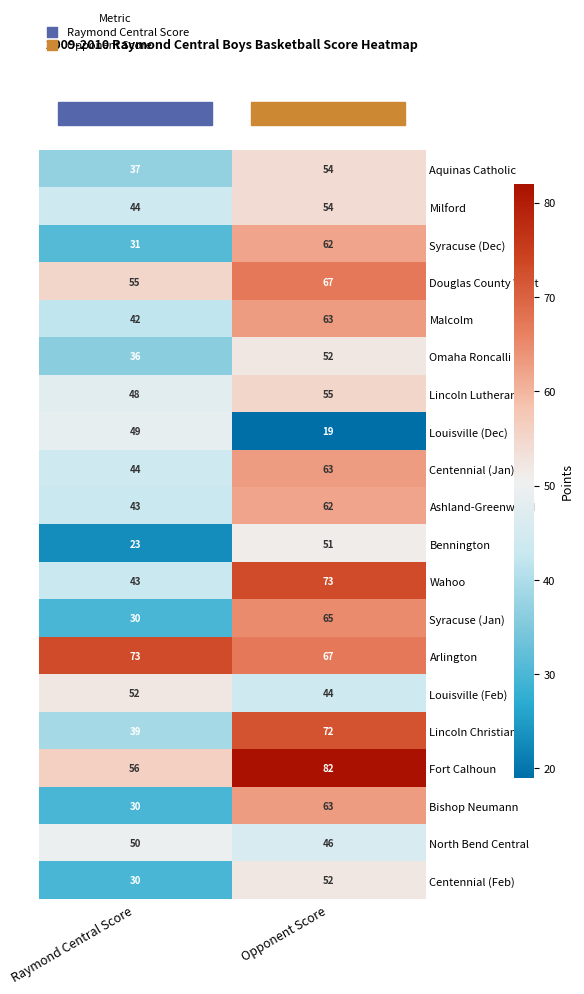

At how many categories does at least one series exceed 49?

2